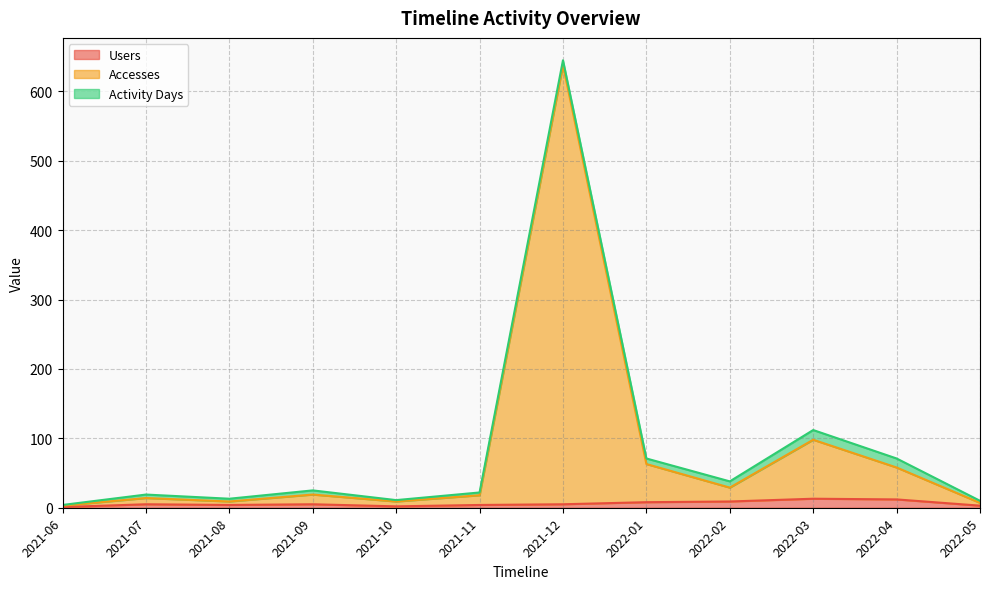

At which label is Users closest to 7?

2022-01